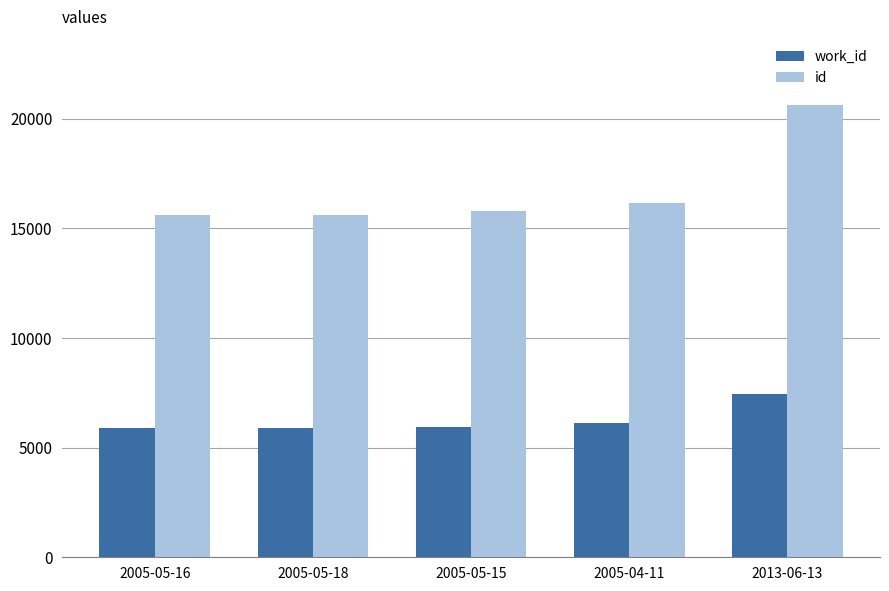

What is the total value across all series at 2005-05-15?

21731